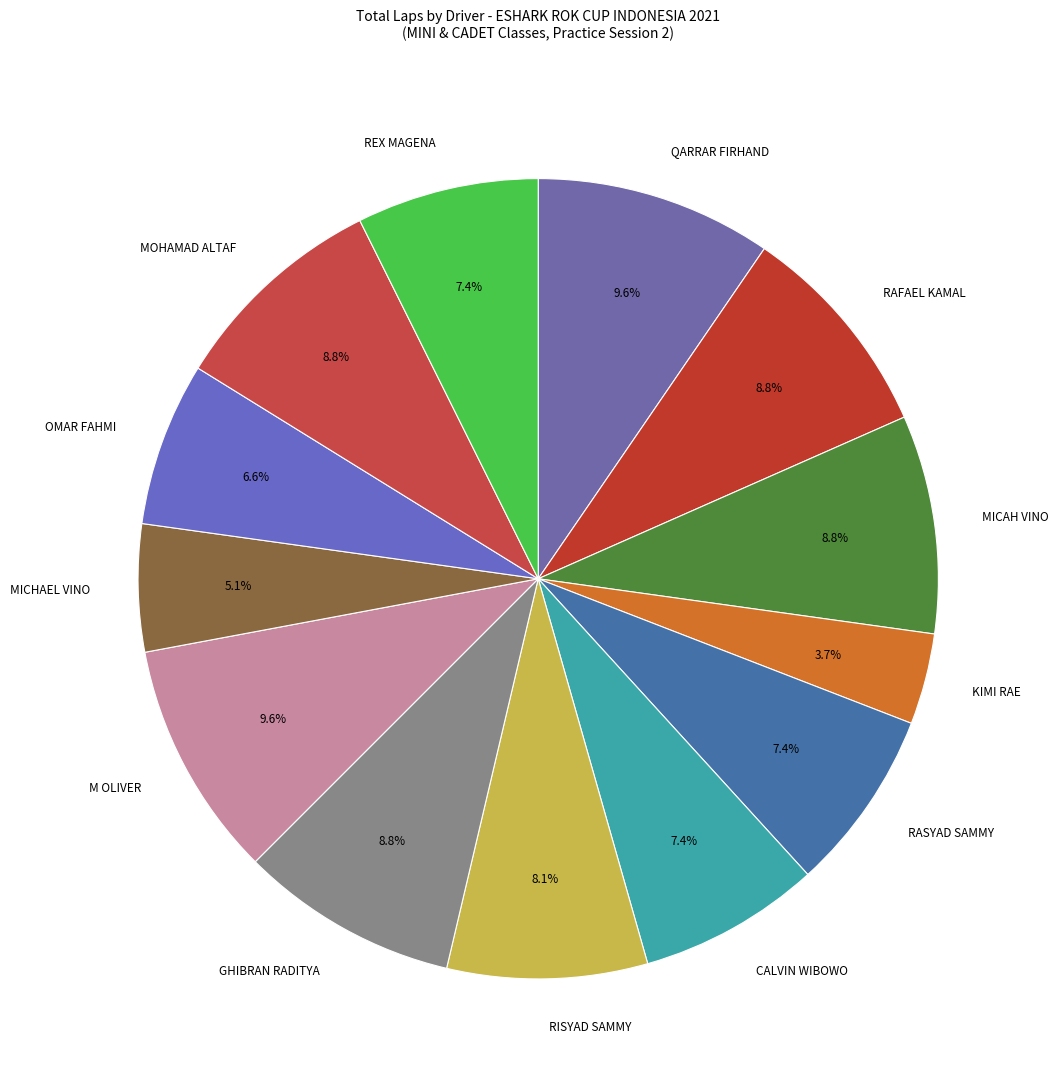

Which category has the smallest portion of the pie?

KIMI RAE